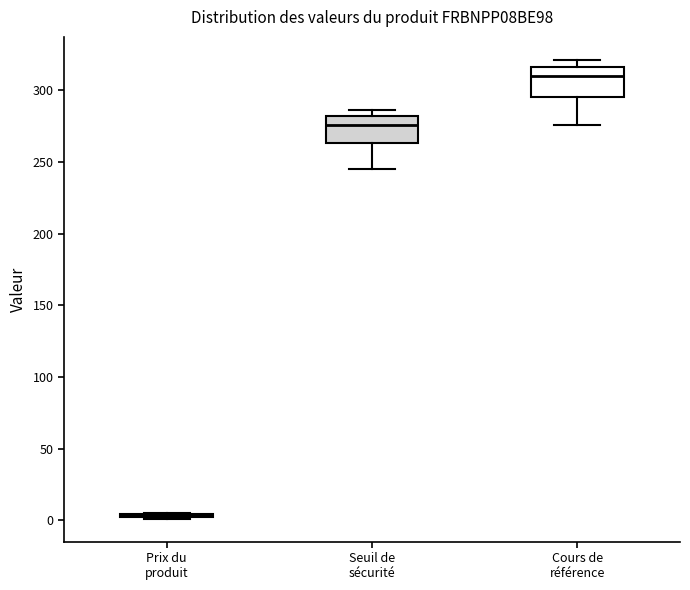

Reading left to right, read every box against the y-axis: the position of its median line, the range the box covers, and the ends of its whiskers. The values are not printed on the chart, so give them approximately, as read against the axis.

Prix du produit: box collapsed to a line at 5, whiskers 0 to 5
Seuil de sécurité: median 275, box 265 to 280, whiskers 245 to 285
Cours de référence: median 310, box 295 to 315, whiskers 275 to 320